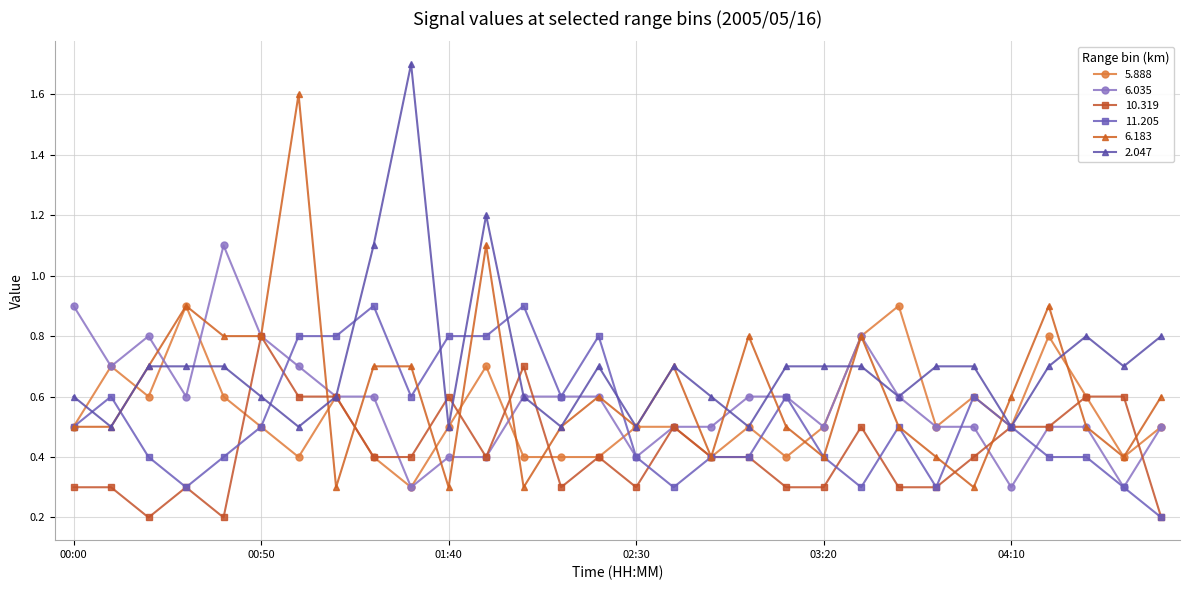

Reading left to right, list all the values displayed in this chart.

5.888: 0.5	0.7	0.6	0.9	0.6	0.5	0.4	0.6	0.4	0.3	0.5	0.7	0.4	0.4	0.4	0.5	0.5	0.4	0.5	0.4	0.5	0.8	0.9	0.5	0.6	0.5	0.8	0.6	0.4	0.5
6.035: 0.9	0.7	0.8	0.6	1.1	0.8	0.7	0.6	0.6	0.3	0.4	0.4	0.6	0.6	0.6	0.4	0.5	0.5	0.6	0.6	0.5	0.8	0.6	0.5	0.5	0.3	0.5	0.5	0.3	0.5
10.319: 0.3	0.3	0.2	0.3	0.2	0.8	0.6	0.6	0.4	0.4	0.6	0.4	0.7	0.3	0.4	0.3	0.5	0.4	0.4	0.3	0.3	0.5	0.3	0.3	0.4	0.5	0.5	0.6	0.6	0.2
11.205: 0.5	0.6	0.4	0.3	0.4	0.5	0.8	0.8	0.9	0.6	0.8	0.8	0.9	0.6	0.8	0.4	0.3	0.4	0.4	0.6	0.4	0.3	0.5	0.3	0.6	0.5	0.4	0.4	0.3	0.2
6.183: 0.5	0.5	0.7	0.9	0.8	0.8	1.6	0.3	0.7	0.7	0.3	1.1	0.3	0.5	0.6	0.5	0.7	0.4	0.8	0.5	0.4	0.8	0.5	0.4	0.3	0.6	0.9	0.5	0.4	0.6
2.047: 0.6	0.5	0.7	0.7	0.7	0.6	0.5	0.6	1.1	1.7	0.5	1.2	0.6	0.5	0.7	0.5	0.7	0.6	0.5	0.7	0.7	0.7	0.6	0.7	0.7	0.5	0.7	0.8	0.7	0.8